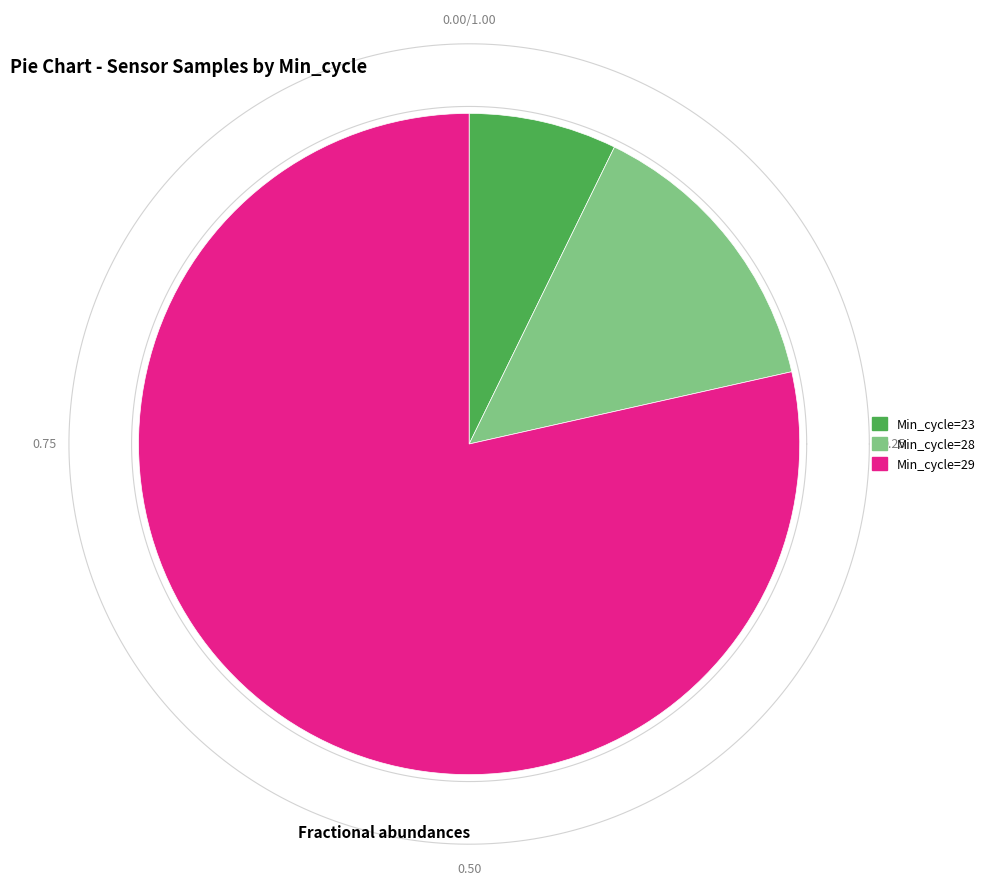

Is there a majority slice in this chart?

No